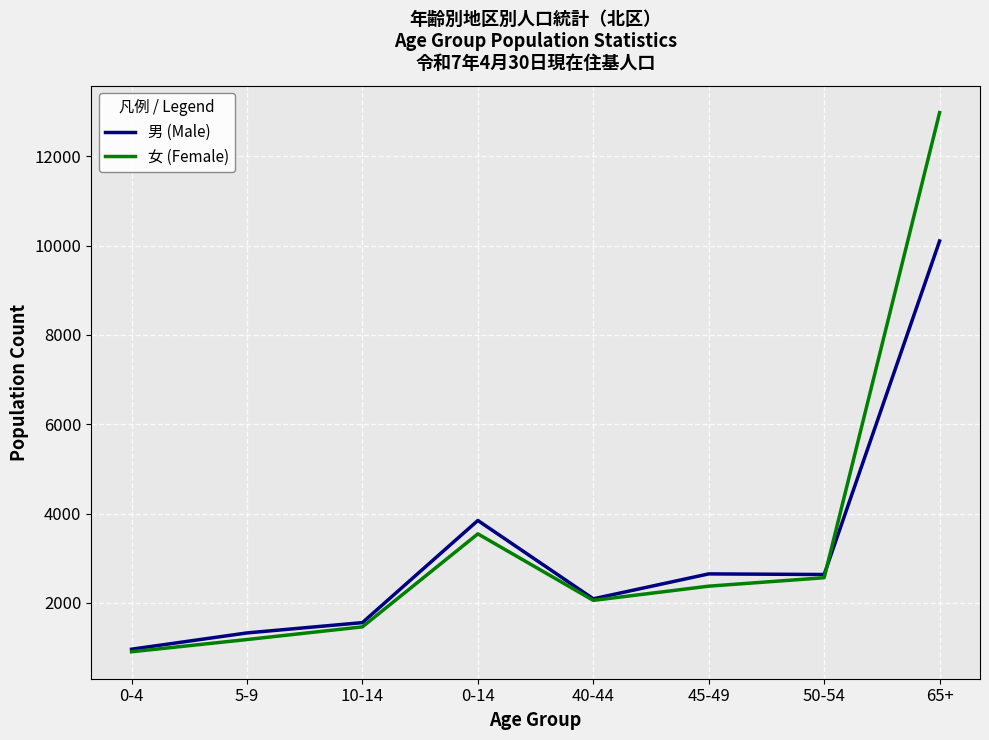

At which label is 男 (Male) closest to 5532?

0-14